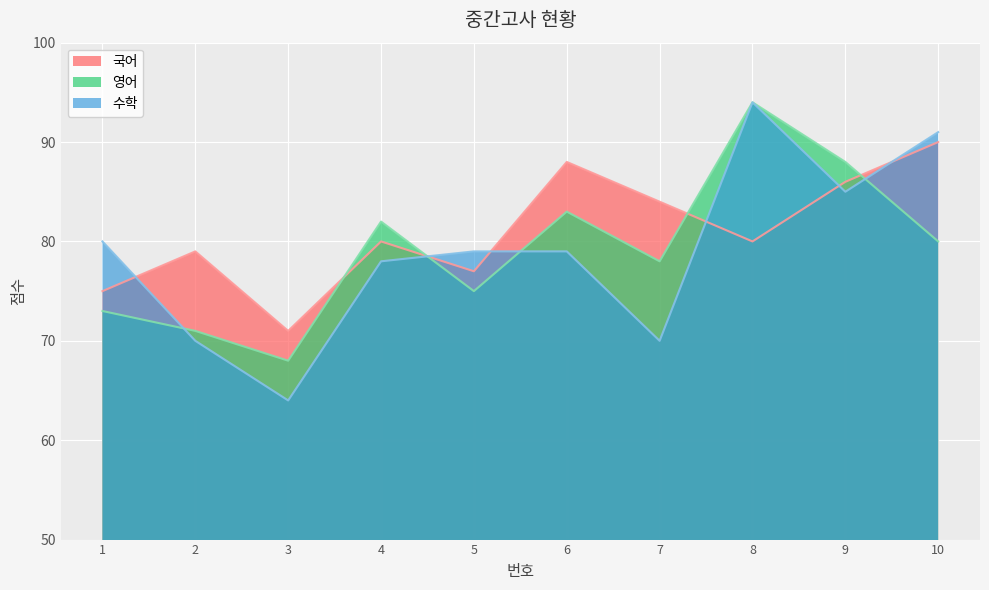

What is the total value across all series at 5?

231